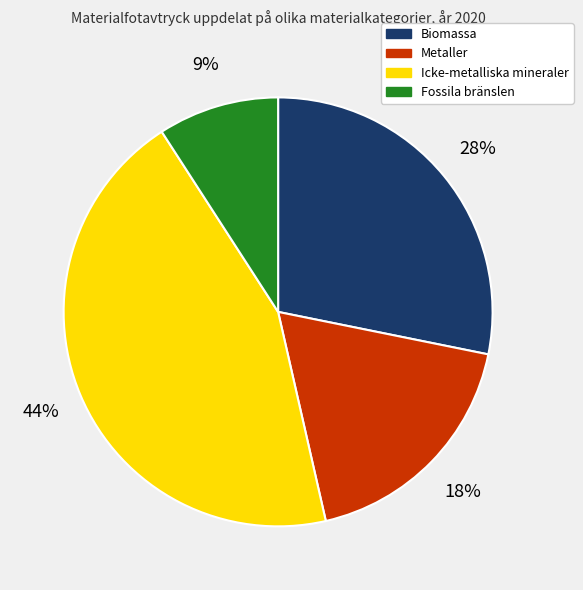

Between Fossila bränslen and Icke-metalliska mineraler, which is larger?

Icke-metalliska mineraler